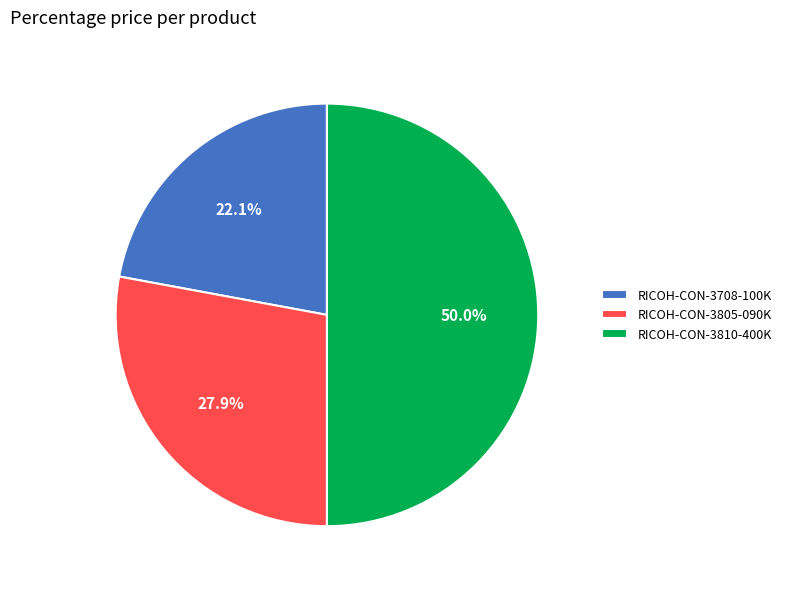

Between RICOH-CON-3810-400K and RICOH-CON-3805-090K, which is larger?

RICOH-CON-3810-400K